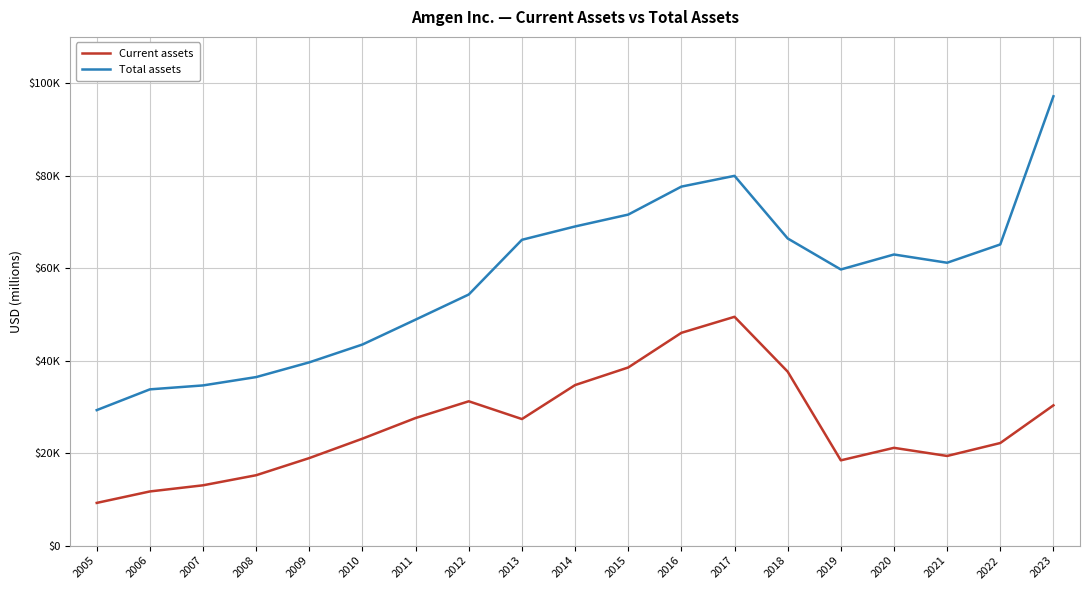

What is the average value of the Total assets series?

57750